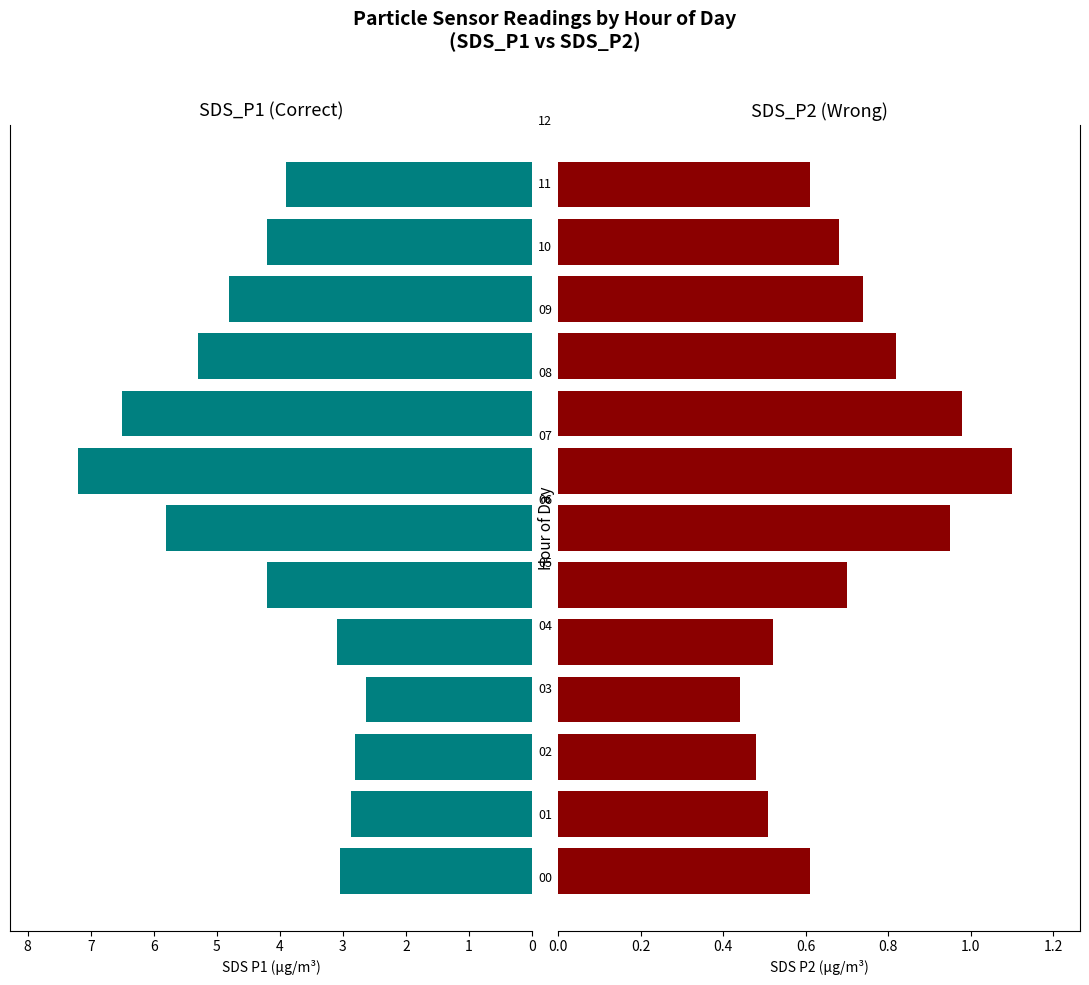

Reading left to right, list all the values displayed in this chart.

SDS_P1: 0=3.0	1=2.9	2=2.8	3=2.6	4=3.1	5=4.2	6=5.8	7=7.2	8=6.5	9=5.3	10=4.8	11=4.2	12=3.9
SDS_P2: 0=0.6	1=0.5	2=0.5	3=0.4	4=0.5	5=0.7	6=0.9	7=1.1	8=1.0	9=0.8	10=0.7	11=0.7	12=0.6